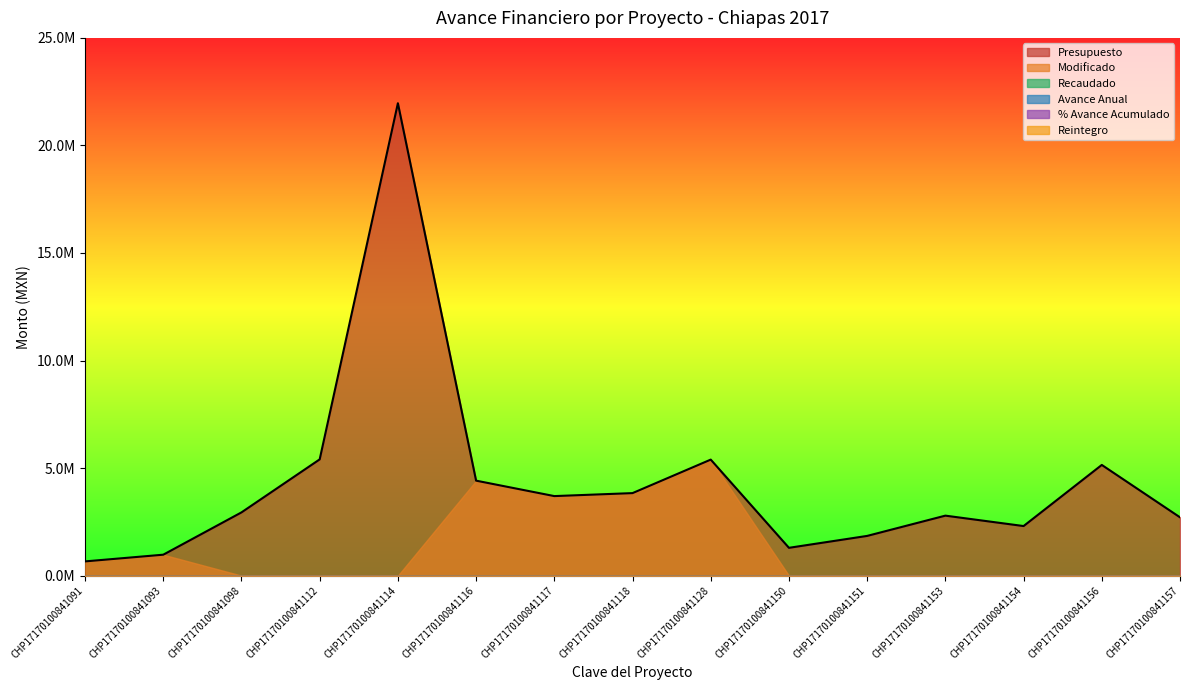

Reading left to right, extract all data points from this chart.

Presupuesto: 660000.0	971595.8	2938647.1	5403615.8	21962766.9	4414208.8	3696222.1	3834932.4	5392703.0	1291397.2	1845128.3	2787587.7	2303448.0	5145301.1	2709675.8
Modificado: 660000.0	971595.8	0.0	0.0	0.0	4414208.8	3696222.1	3834932.4	5392703.0	0.0	0.0	0.0	0.0	0.0	0.0
Avance Anual: 0.0	0.0	0.0	0.0	0.0	0.0	0.0	0.0	0.0	0.0	0.0	0.0	0.0	0.0	0.0
% Avance Acumulado: 0.0	0.0	0.0	0.0	0.0	0.0	0.0	0.0	0.0	0.0	0.0	0.0	0.0	0.0	0.0
Reintegro: 0.0	0.0	0.0	0.0	0.0	0.0	0.0	0.0	0.0	0.0	0.0	0.0	0.0	0.0	0.0
Recaudado: 0.0	0.0	0.0	0.0	0.0	0.0	0.0	0.0	0.0	0.0	0.0	0.0	0.0	0.0	0.0